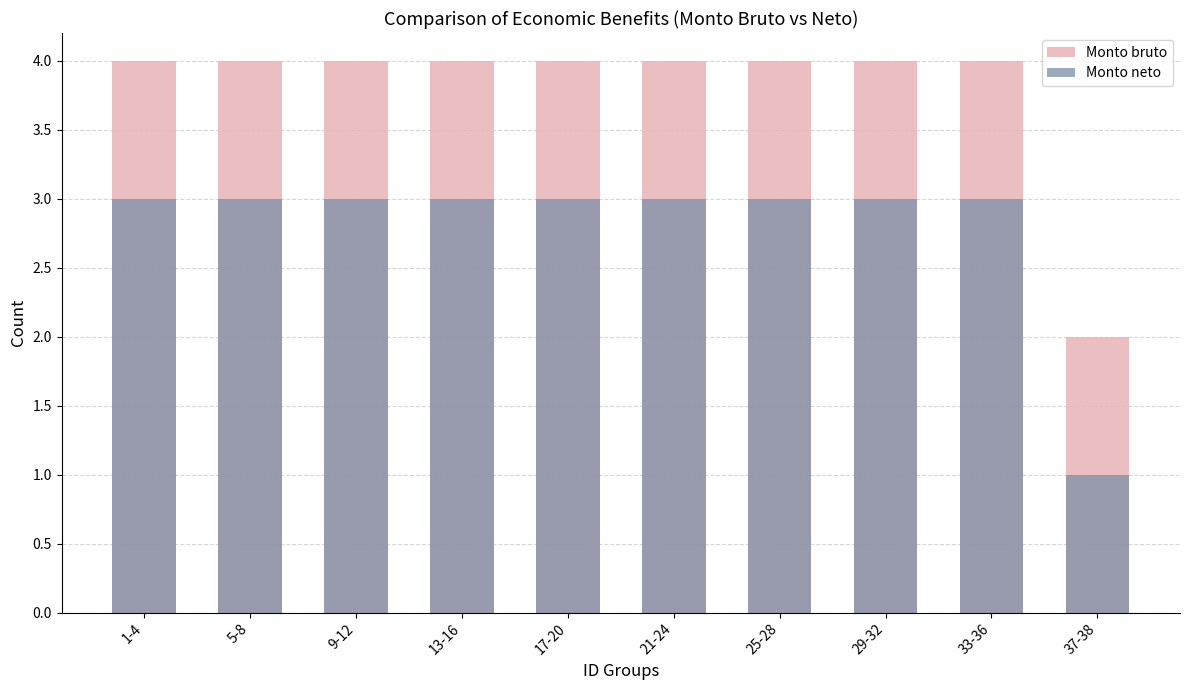

Reading left to right, list all the values displayed in this chart.

Monto bruto: 1-4=4	5-8=4	9-12=4	13-16=4	17-20=4	21-24=4	25-28=4	29-32=4	33-36=4	37-38=2
Monto neto: 1-4=3	5-8=3	9-12=3	13-16=3	17-20=3	21-24=3	25-28=3	29-32=3	33-36=3	37-38=1